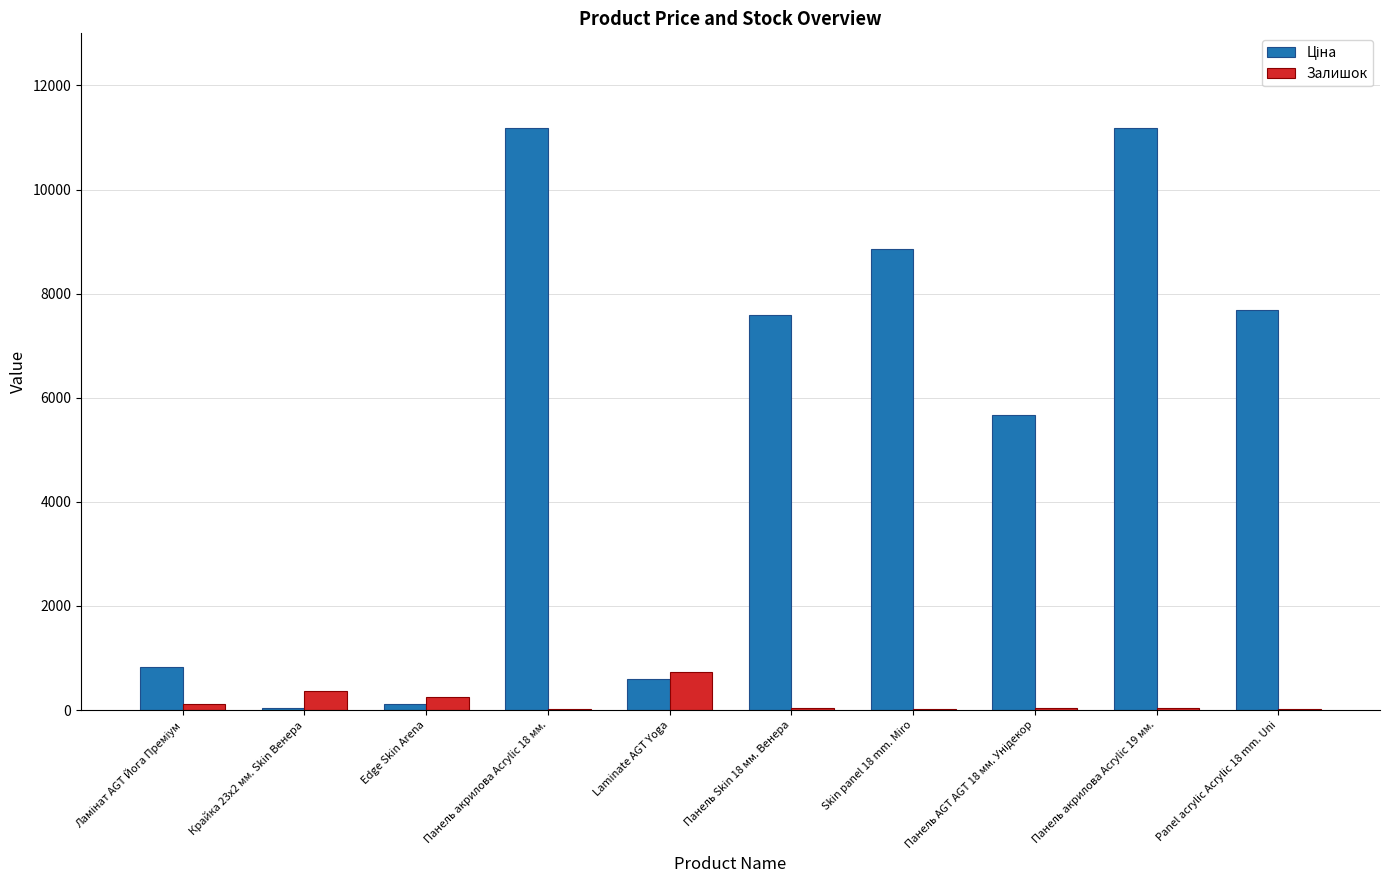

The value of Залишок at Edge Skin Arena is 260.0. True or false?

True